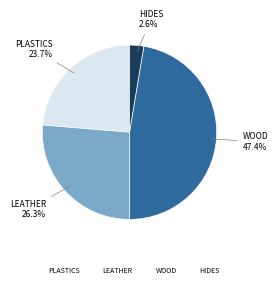

Does any single category account for the majority?

No